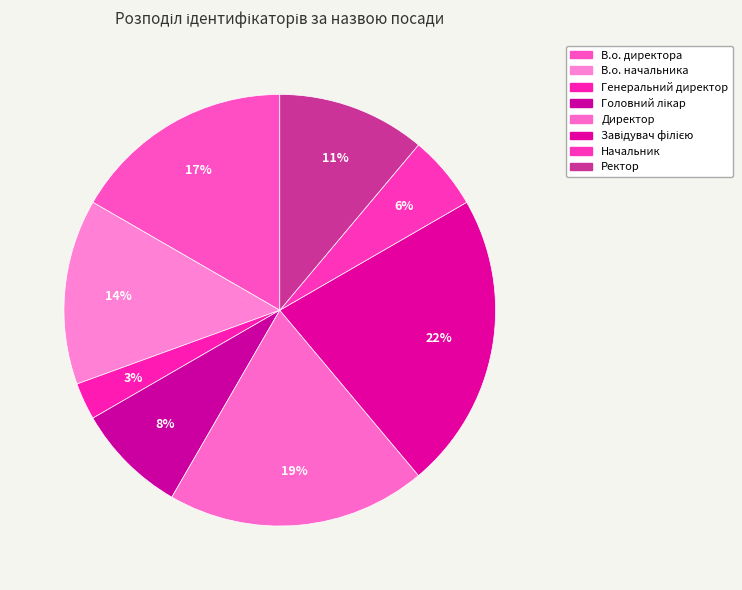

Which slice is the smallest?

Генеральний директор